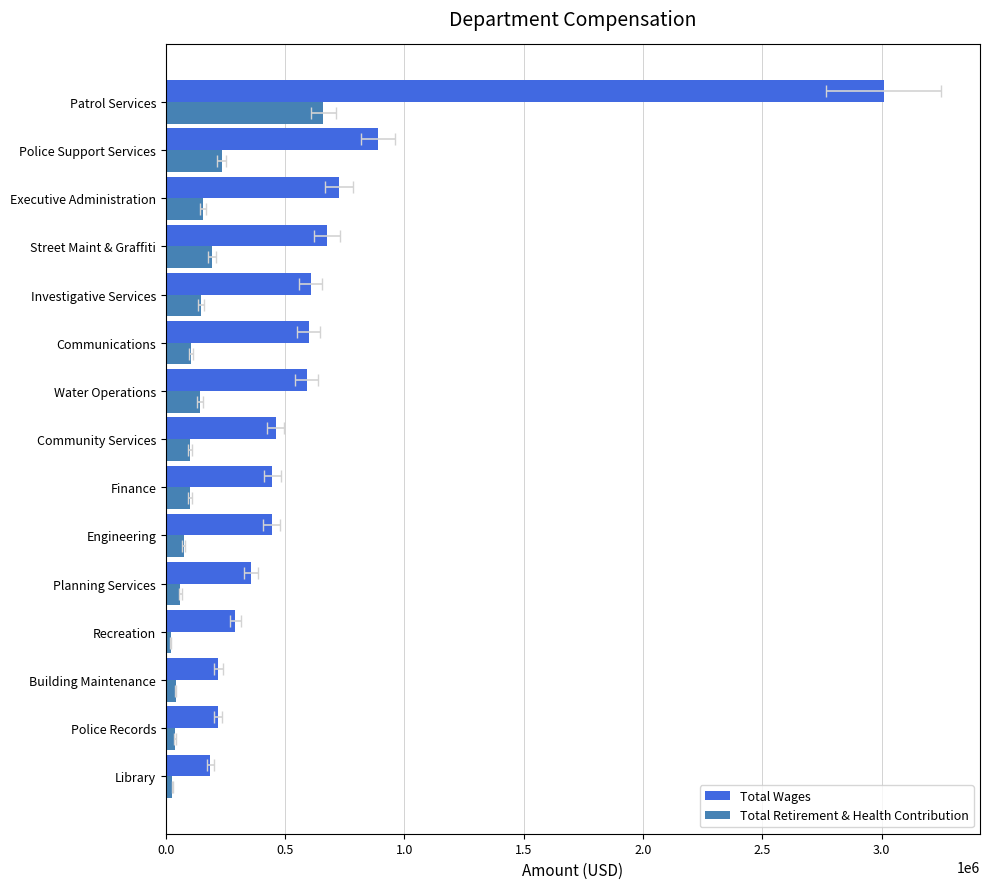

Reading left to right, transcribe all the data shown in this chart.

Total Wages: 186709	217975	220000	291276	357046	444095	445760	459614	590269	598494	607515	675651	726265	887804	3008851
Total Retirement & Health Contribution: 27418	39271	41169	20856	61297	74306	101521	101500	144061	104631	146682	193005	156930	234639	660262